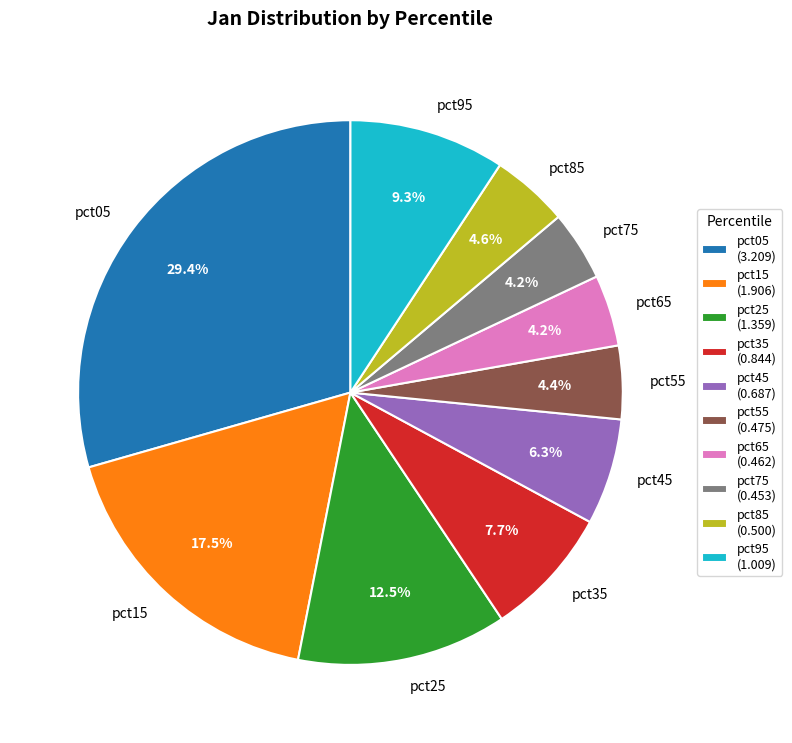

True or false: pct65 accounts for 4% of the total.

True